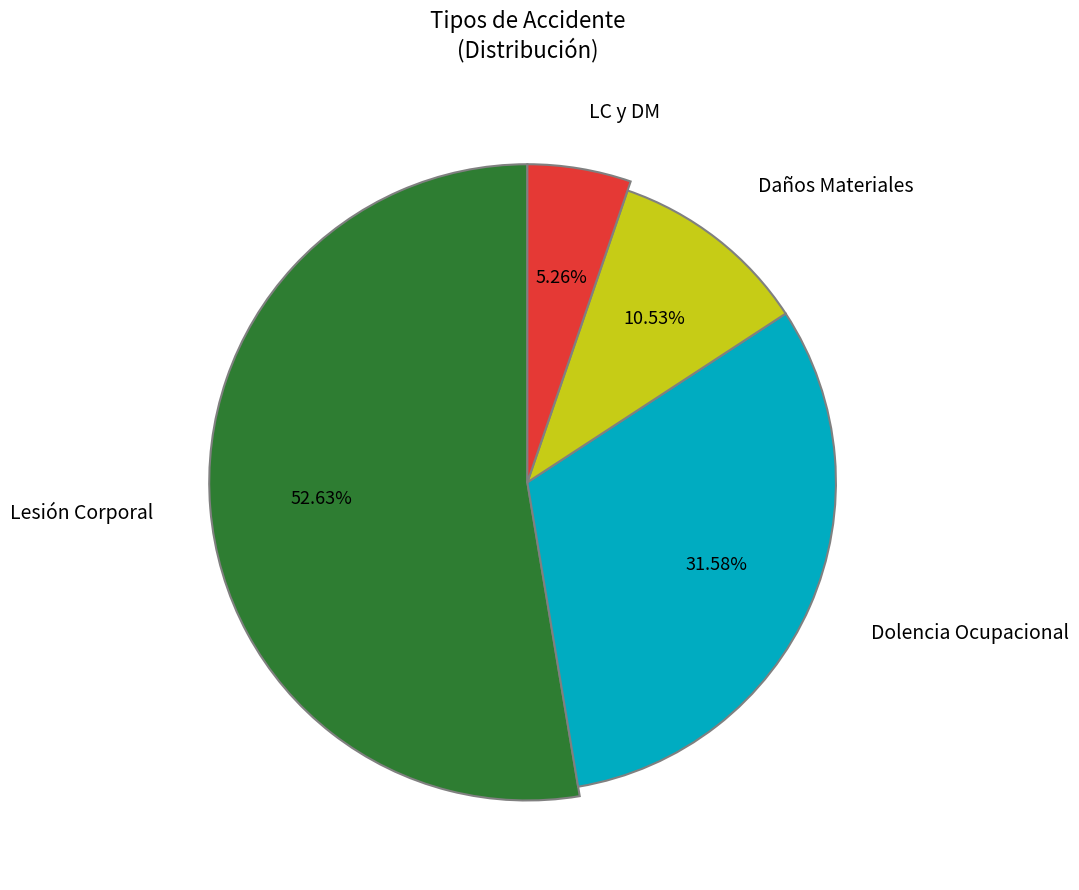

What is the largest slice in the pie chart?

Lesión Corporal